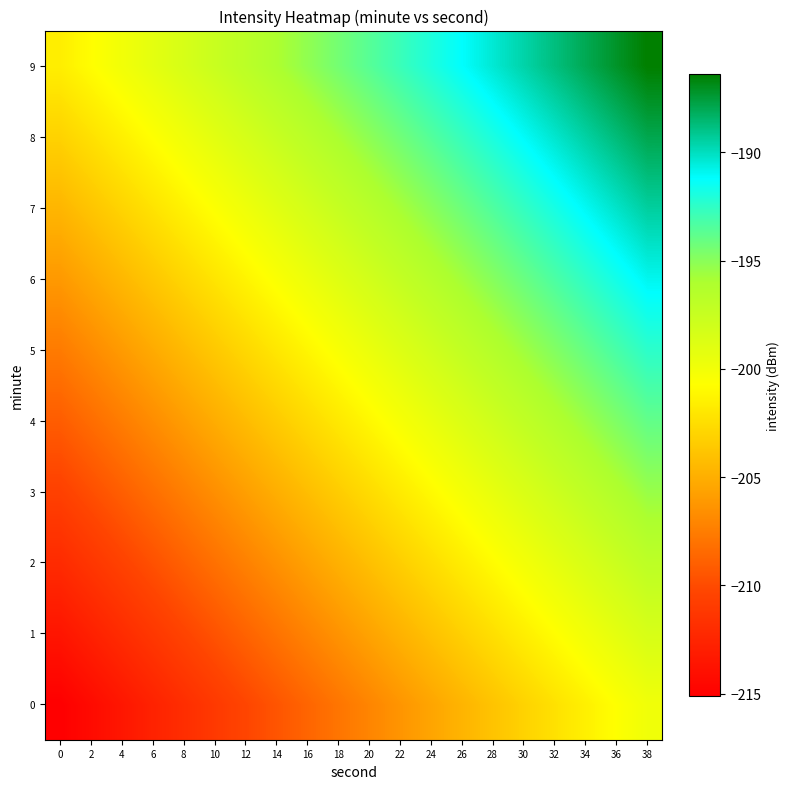

Which label corresponds to the largest value in the chart?

38